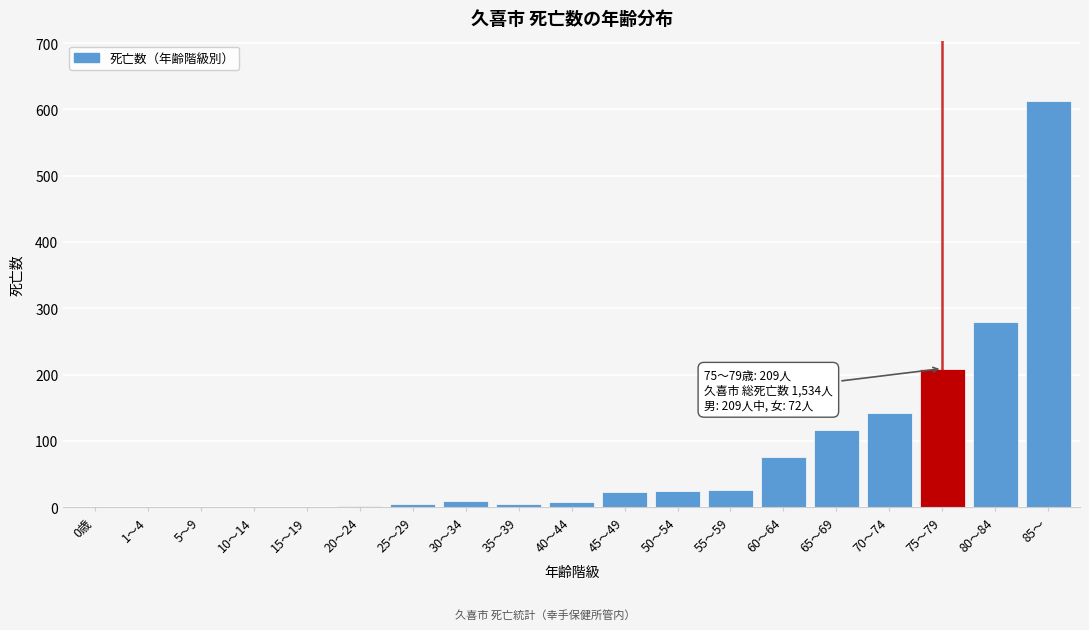

Between 15～19 and 60～64, which is larger?

60～64